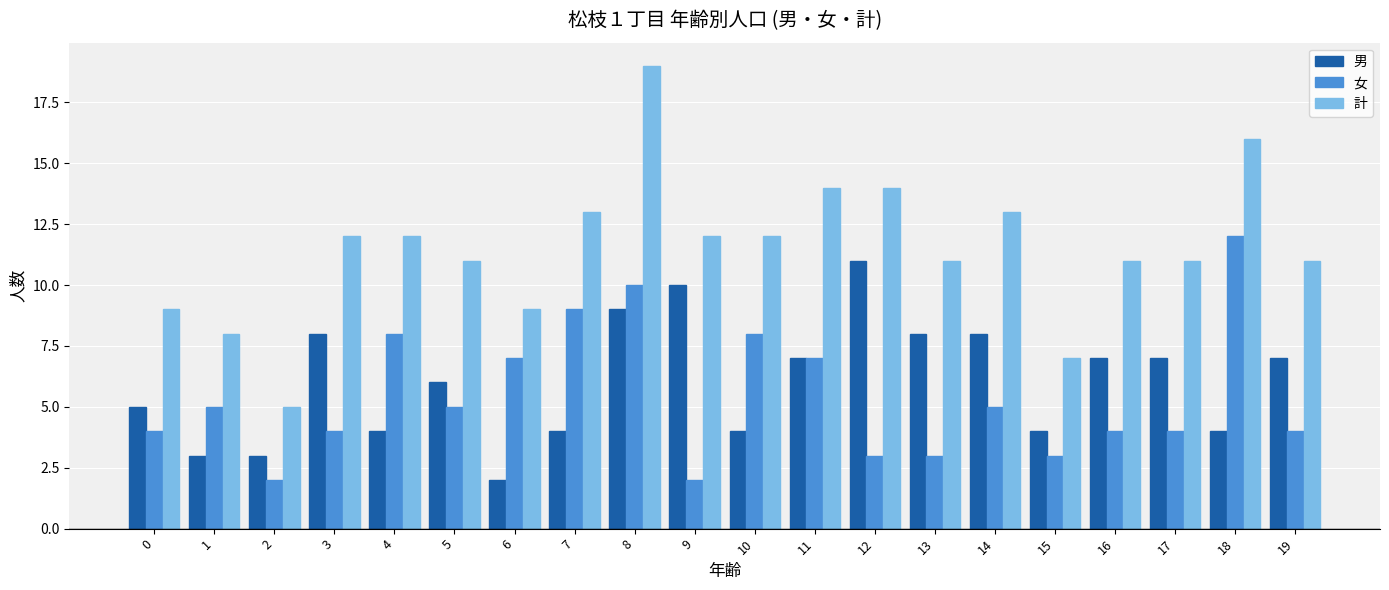

Which series has the largest total across all categories?

計